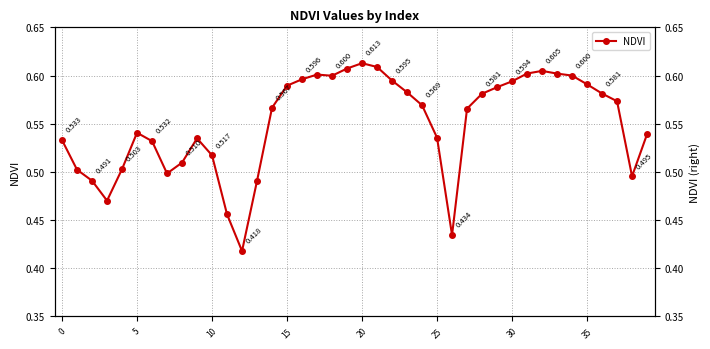

Reading right to left, what are all the values shown in this chart?

0.5	0.5	0.6	0.6	0.6	0.6	0.6	0.6	0.6	0.6	0.6	0.6	0.6	0.4	0.5	0.6	0.6	0.6	0.6	0.6	0.6	0.6	0.6	0.6	0.6	0.6	0.5	0.4	0.5	0.5	0.5	0.5	0.5	0.5	0.5	0.5	0.5	0.5	0.5	0.5